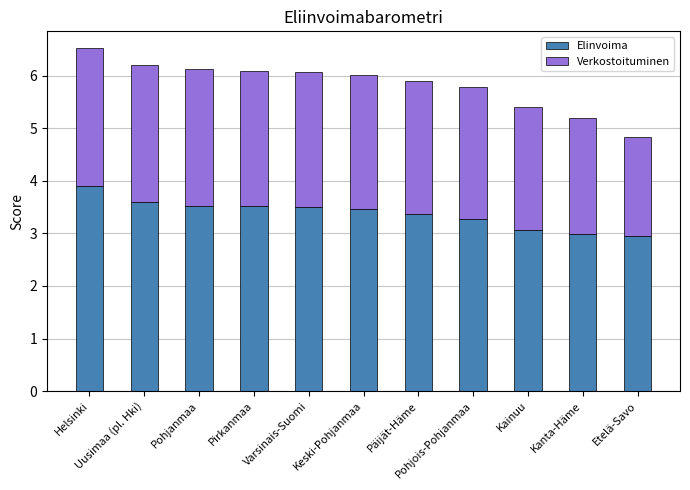

True or false: Elinvoima has a value of 1.0 at Kainuu.

False